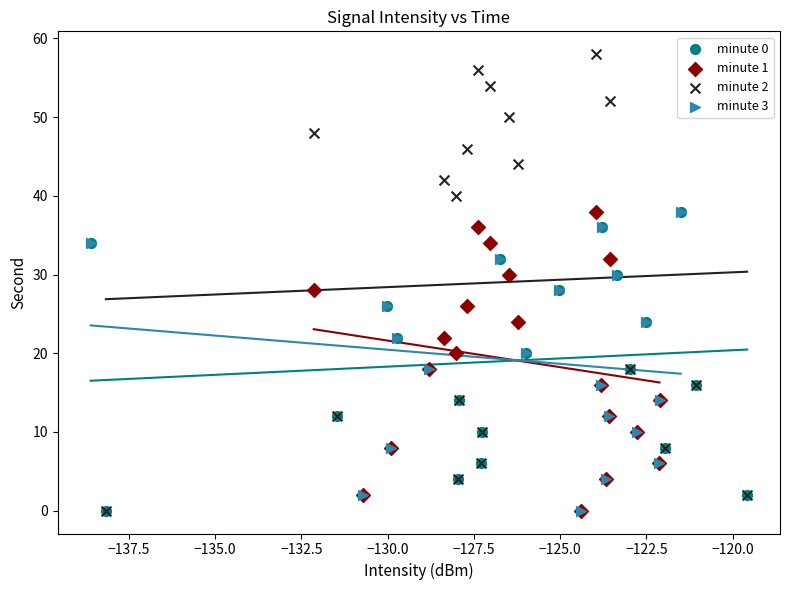

Which series has the largest Y range (max minus min)?

minute 2